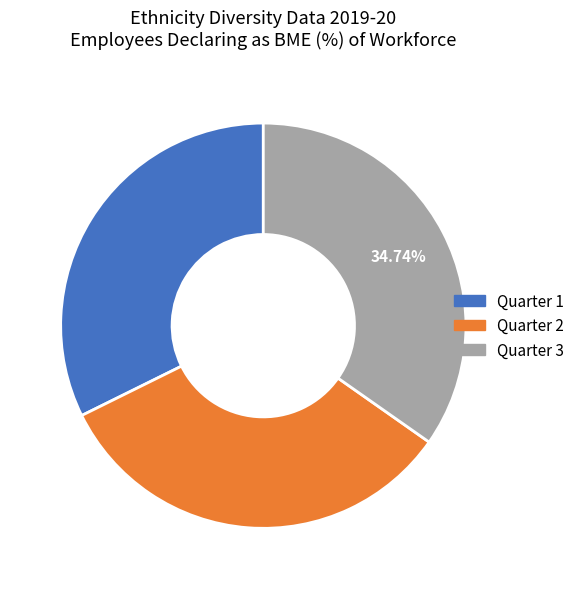

Count the number of slices in the pie.

3